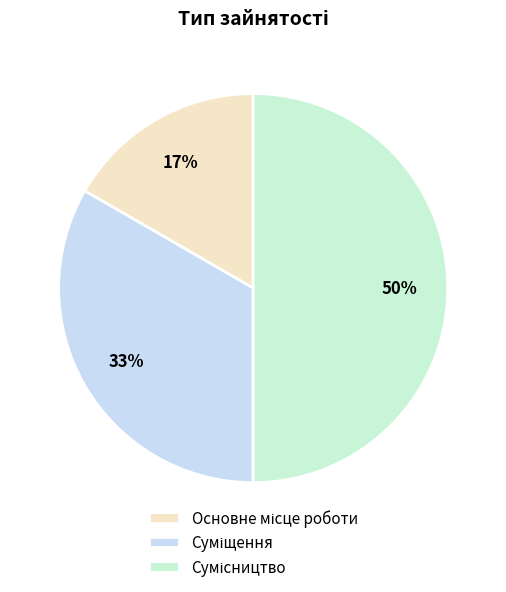

What is the total percentage of Сумісництво and Суміщення?

83.3%